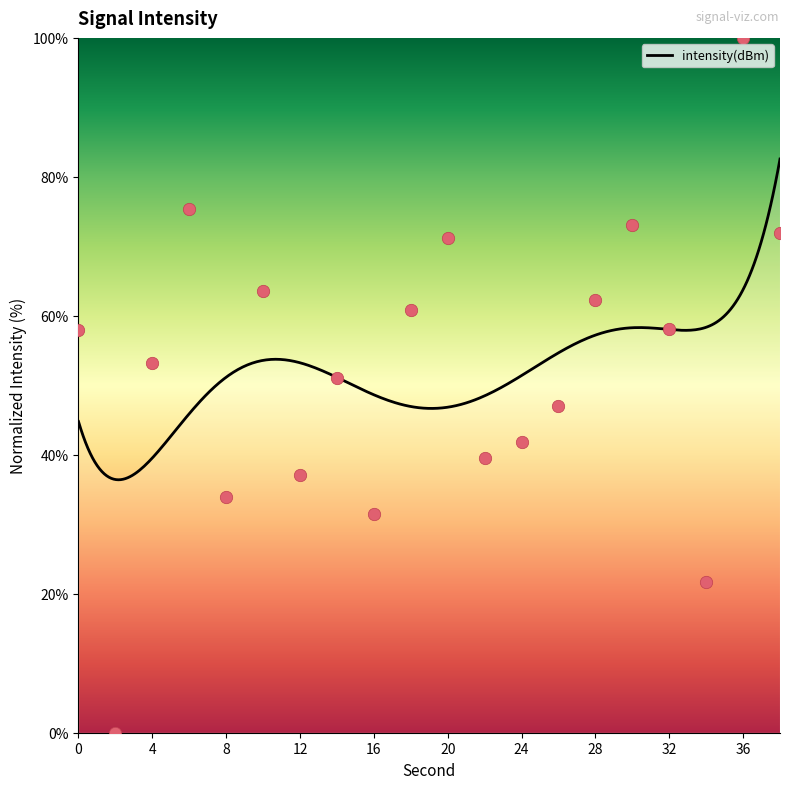

What is the ratio of the value at 26 to the value at 10?

0.7